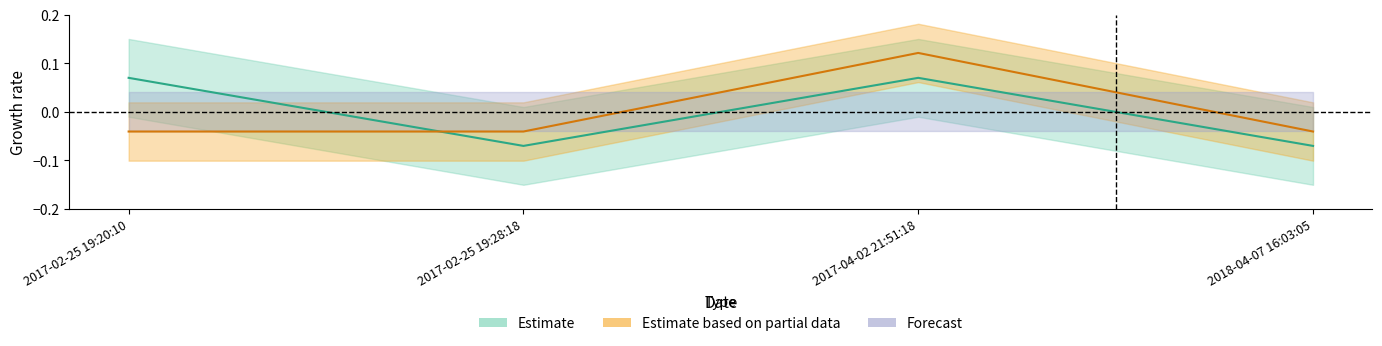

Which has a higher value, 2018-04-07 16:03:05 or 2017-02-25 19:20:10?

2017-02-25 19:20:10